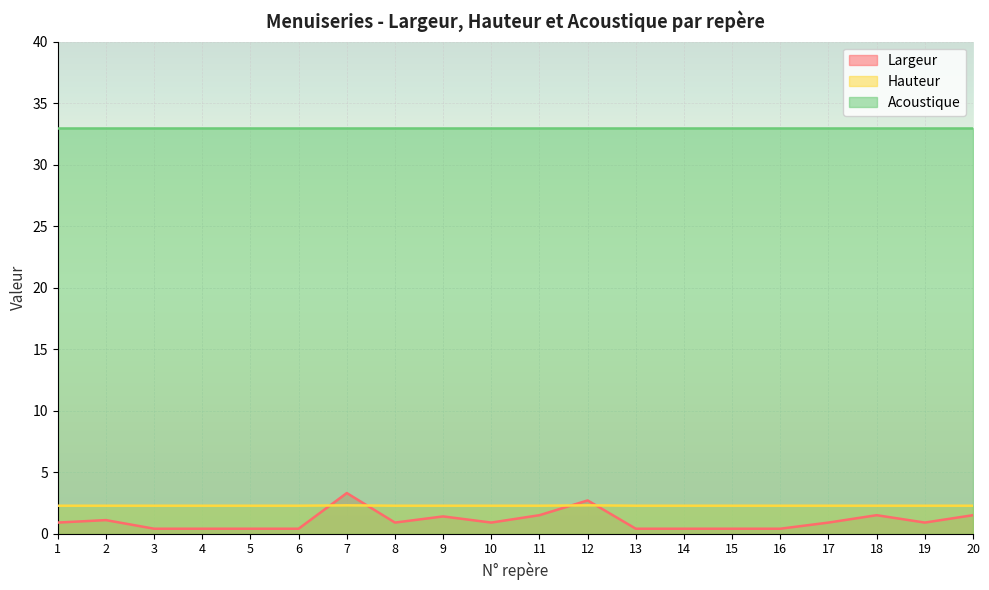

What is the sum of all Largeur values?

20.7